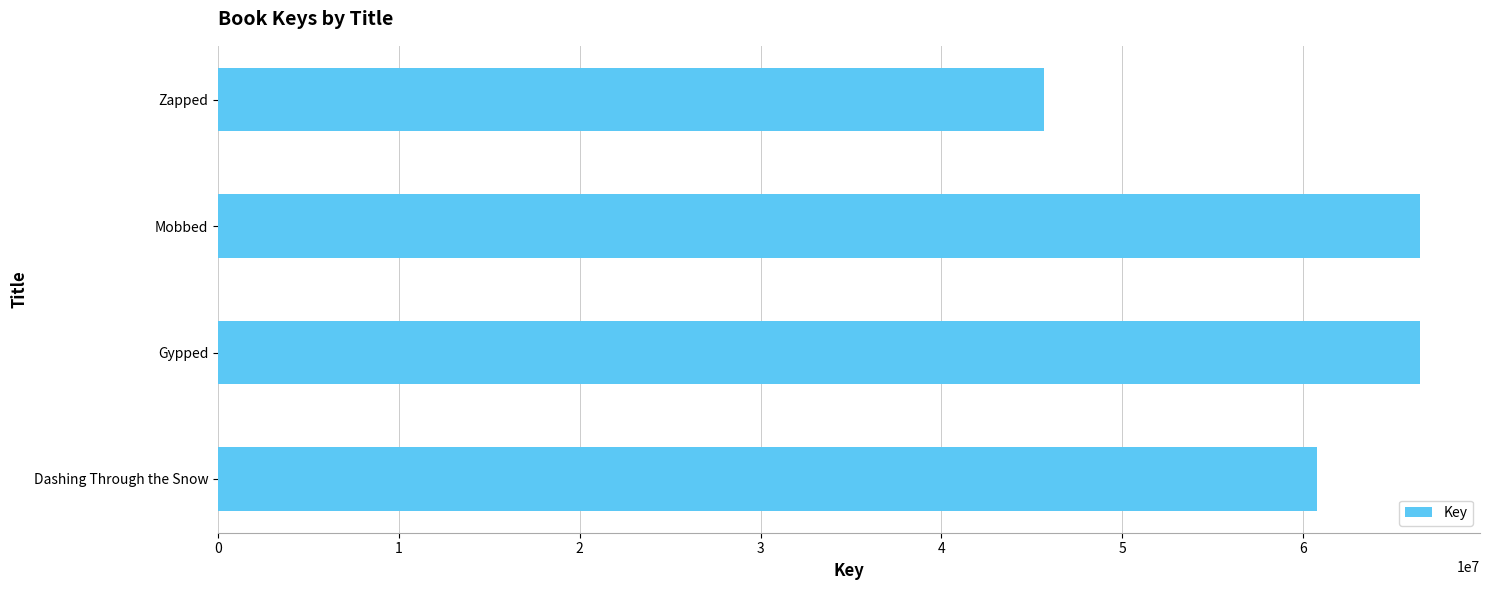

Where is the data nearest to the value 56059244?

Dashing Through the Snow